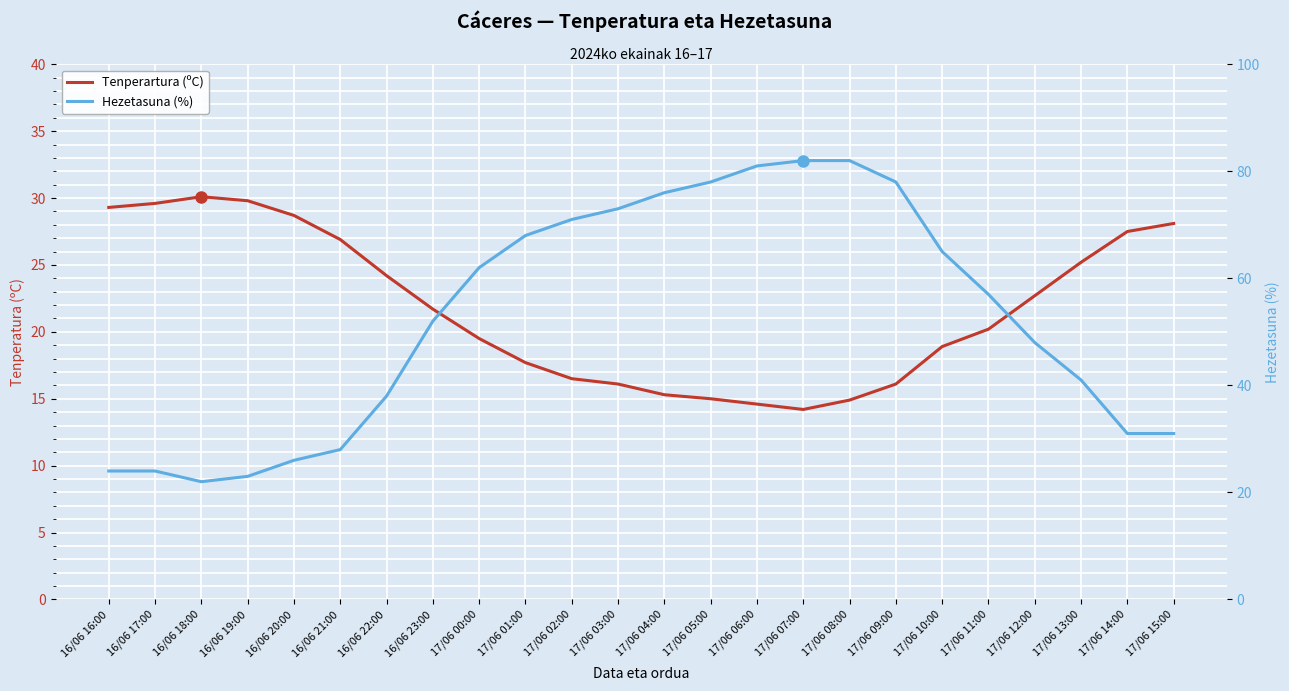

What is the label of the 5th point from the left?

16/06 20:00